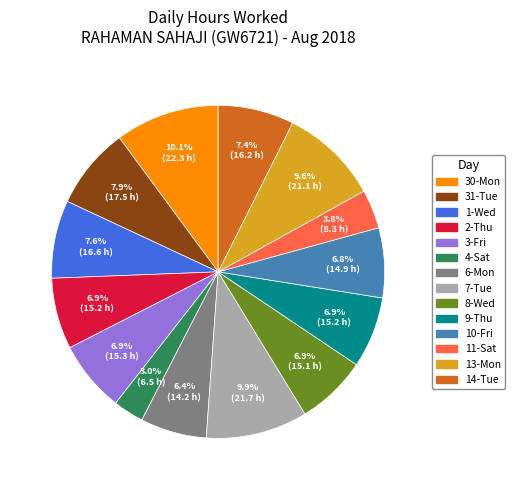

How much of the chart is everything except 11-Sat?

96.2%